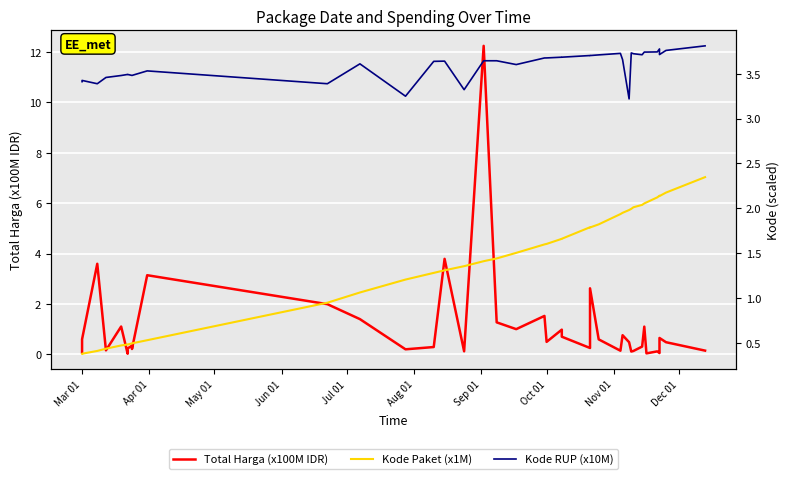

What are all the series names shown in the legend?

Total Harga (x100M IDR), Kode Paket (x1M), Kode RUP (x10M)